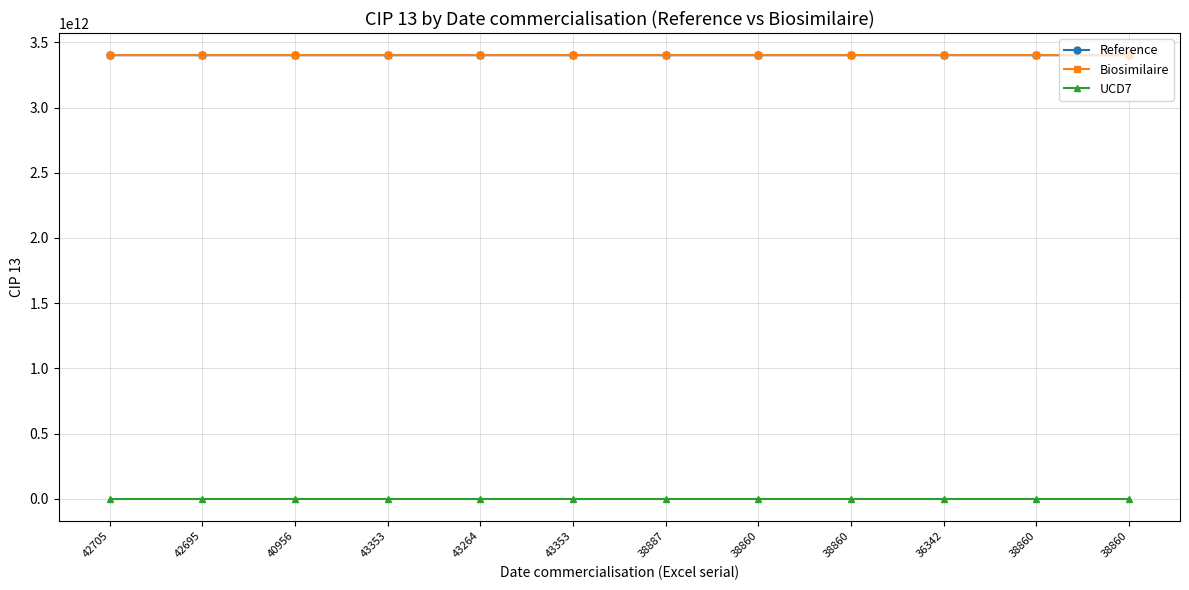

At which category is the sum across all series the highest?

36342